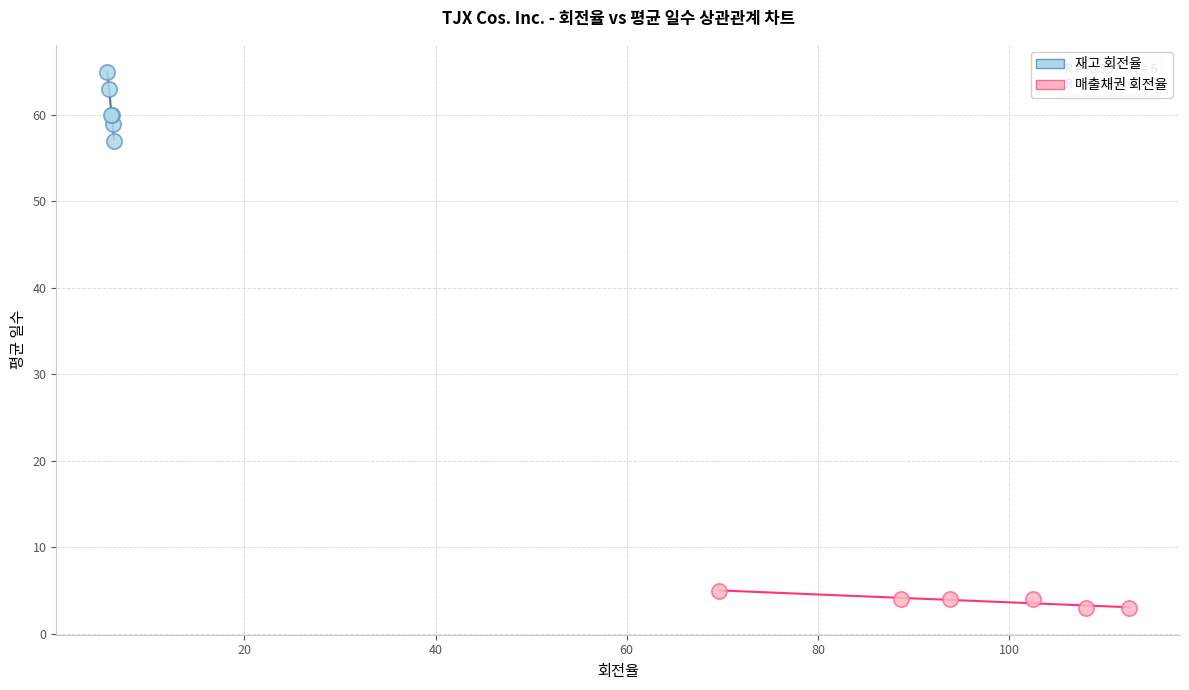

Which series contains the lowest Y value?

매출채권 회전율